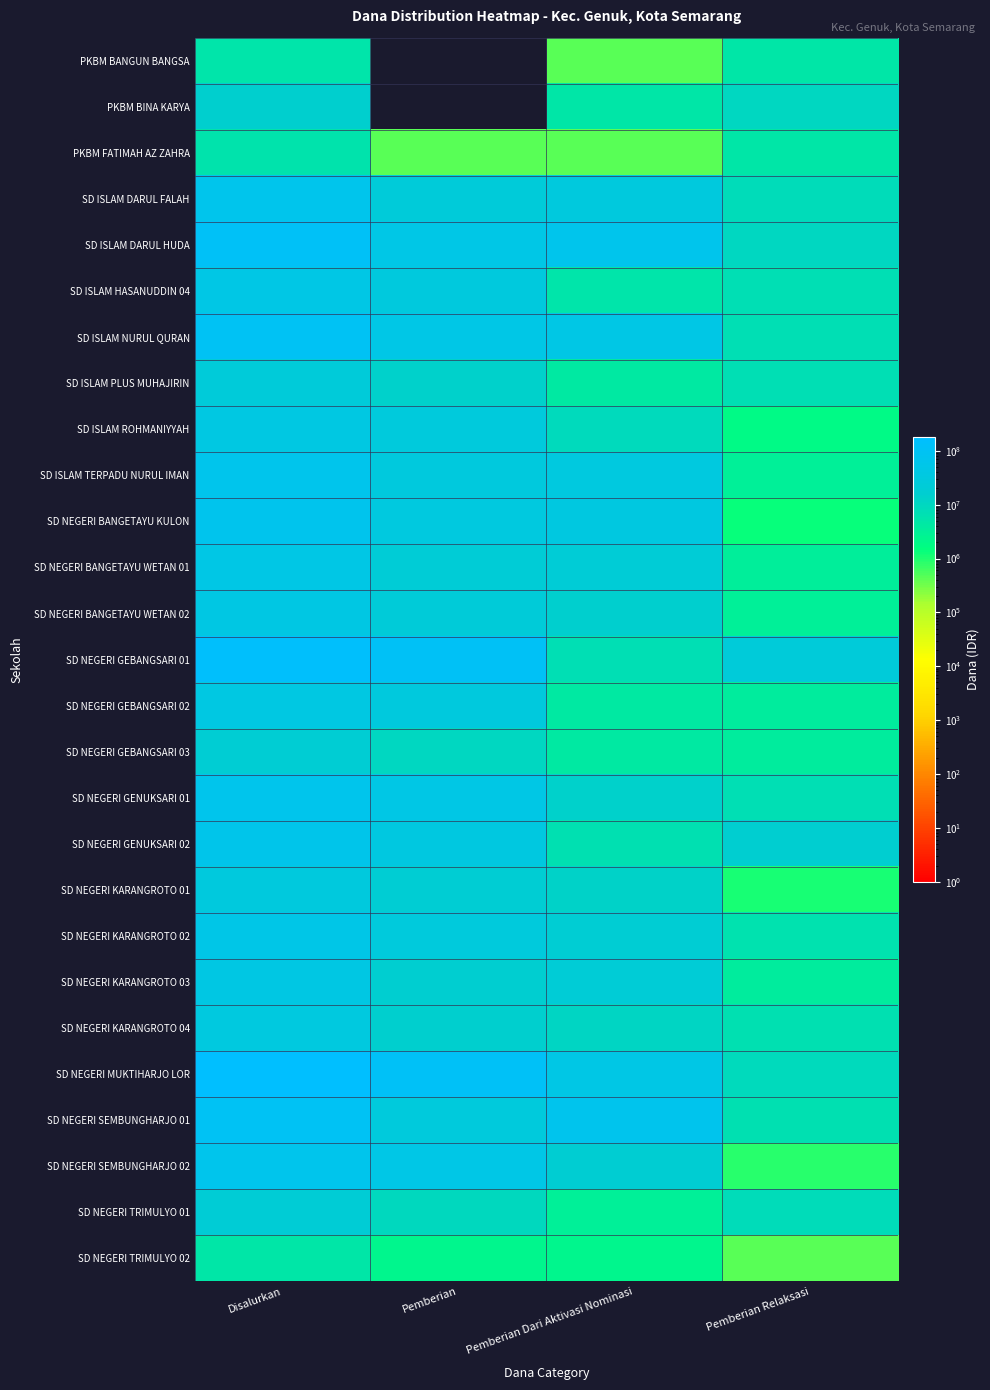

Reading left to right, transcribe all the data shown in this chart.

PKBM BANGUN BANGSA: Disalurkan=5400000	Pemberian=0	Pemberian Dari Aktivasi Nominasi=450000	Pemberian Relaksasi=4950000
PKBM BINA KARYA: Disalurkan=15300000	Pemberian=0	Pemberian Dari Aktivasi Nominasi=4950000	Pemberian Relaksasi=10350000
PKBM FATIMAH AZ ZAHRA: Disalurkan=5625000	Pemberian=450000	Pemberian Dari Aktivasi Nominasi=450000	Pemberian Relaksasi=4725000
SD ISLAM DARUL FALAH: Disalurkan=64800000	Pemberian=24750000	Pemberian Dari Aktivasi Nominasi=32175000	Pemberian Relaksasi=7875000
SD ISLAM DARUL HUDA: Disalurkan=120825000	Pemberian=47700000	Pemberian Dari Aktivasi Nominasi=63000000	Pemberian Relaksasi=10125000
SD ISLAM HASANUDDIN 04: Disalurkan=43875000	Pemberian=31500000	Pemberian Dari Aktivasi Nominasi=5400000	Pemberian Relaksasi=6975000
SD ISLAM NURUL QURAN: Disalurkan=102150000	Pemberian=48600000	Pemberian Dari Aktivasi Nominasi=46350000	Pemberian Relaksasi=7200000
SD ISLAM PLUS MUHAJIRIN: Disalurkan=24750000	Pemberian=13500000	Pemberian Dari Aktivasi Nominasi=4050000	Pemberian Relaksasi=7200000
SD ISLAM ROHMANIYYAH: Disalurkan=39150000	Pemberian=28800000	Pemberian Dari Aktivasi Nominasi=8550000	Pemberian Relaksasi=1800000
SD ISLAM TERPADU NURUL IMAN: Disalurkan=66150000	Pemberian=30600000	Pemberian Dari Aktivasi Nominasi=32400000	Pemberian Relaksasi=3150000
SD NEGERI BANGETAYU KULON: Disalurkan=70425000	Pemberian=33075000	Pemberian Dari Aktivasi Nominasi=36000000	Pemberian Relaksasi=1350000
SD NEGERI BANGETAYU WETAN 01: Disalurkan=45225000	Pemberian=21150000	Pemberian Dari Aktivasi Nominasi=20700000	Pemberian Relaksasi=3375000
SD NEGERI BANGETAYU WETAN 02: Disalurkan=40500000	Pemberian=22500000	Pemberian Dari Aktivasi Nominasi=14850000	Pemberian Relaksasi=3150000
SD NEGERI GEBANGSARI 01: Disalurkan=142650000	Pemberian=111150000	Pemberian Dari Aktivasi Nominasi=6975000	Pemberian Relaksasi=24525000
SD NEGERI GEBANGSARI 02: Disalurkan=38250000	Pemberian=30375000	Pemberian Dari Aktivasi Nominasi=4275000	Pemberian Relaksasi=3600000
SD NEGERI GEBANGSARI 03: Disalurkan=18000000	Pemberian=10350000	Pemberian Dari Aktivasi Nominasi=4050000	Pemberian Relaksasi=3600000
SD NEGERI GENUKSARI 01: Disalurkan=65025000	Pemberian=43650000	Pemberian Dari Aktivasi Nominasi=14175000	Pemberian Relaksasi=7200000
SD NEGERI GENUKSARI 02: Disalurkan=59175000	Pemberian=36000000	Pemberian Dari Aktivasi Nominasi=6750000	Pemberian Relaksasi=16425000
SD NEGERI KARANGROTO 01: Disalurkan=31725000	Pemberian=18000000	Pemberian Dari Aktivasi Nominasi=12600000	Pemberian Relaksasi=1125000
SD NEGERI KARANGROTO 02: Disalurkan=53775000	Pemberian=29475000	Pemberian Dari Aktivasi Nominasi=18450000	Pemberian Relaksasi=5850000
SD NEGERI KARANGROTO 03: Disalurkan=40725000	Pemberian=15525000	Pemberian Dari Aktivasi Nominasi=21600000	Pemberian Relaksasi=3600000
SD NEGERI KARANGROTO 04: Disalurkan=32625000	Pemberian=15075000	Pemberian Dari Aktivasi Nominasi=10800000	Pemberian Relaksasi=6750000
SD NEGERI MUKTIHARJO LOR: Disalurkan=177300000	Pemberian=121950000	Pemberian Dari Aktivasi Nominasi=46575000	Pemberian Relaksasi=8775000
SD NEGERI SEMBUNGHARJO 01: Disalurkan=105075000	Pemberian=29475000	Pemberian Dari Aktivasi Nominasi=69300000	Pemberian Relaksasi=6300000
SD NEGERI SEMBUNGHARJO 02: Disalurkan=65025000	Pemberian=47025000	Pemberian Dari Aktivasi Nominasi=17100000	Pemberian Relaksasi=900000
SD NEGERI TRIMULYO 01: Disalurkan=20250000	Pemberian=9225000	Pemberian Dari Aktivasi Nominasi=3150000	Pemberian Relaksasi=7875000
SD NEGERI TRIMULYO 02: Disalurkan=4950000	Pemberian=2250000	Pemberian Dari Aktivasi Nominasi=2250000	Pemberian Relaksasi=450000